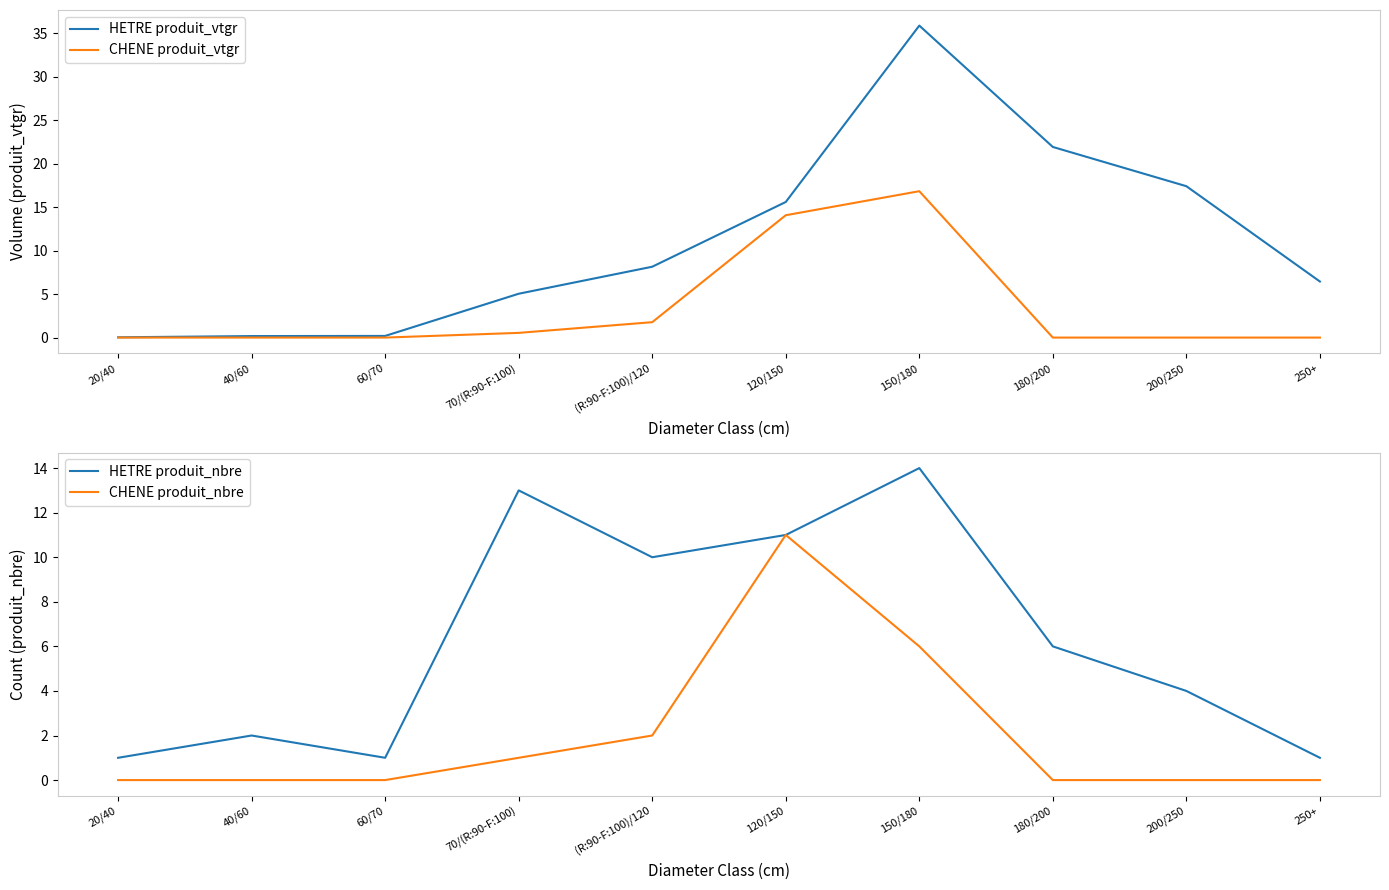

True or false: CHENE produit_vtgr and HETRE produit_vtgr cross at least once.

False